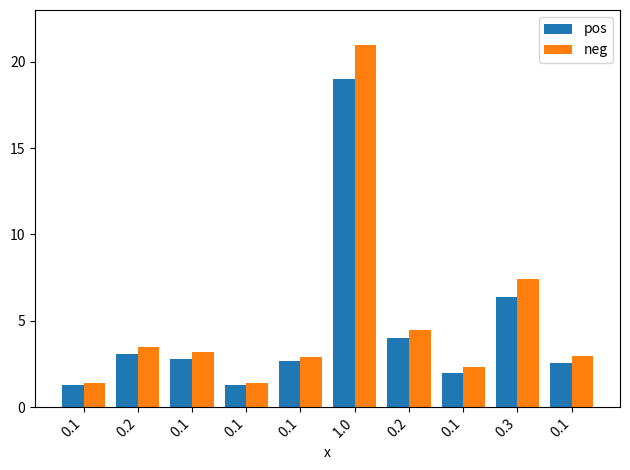

What is the smallest value displayed?

1.3